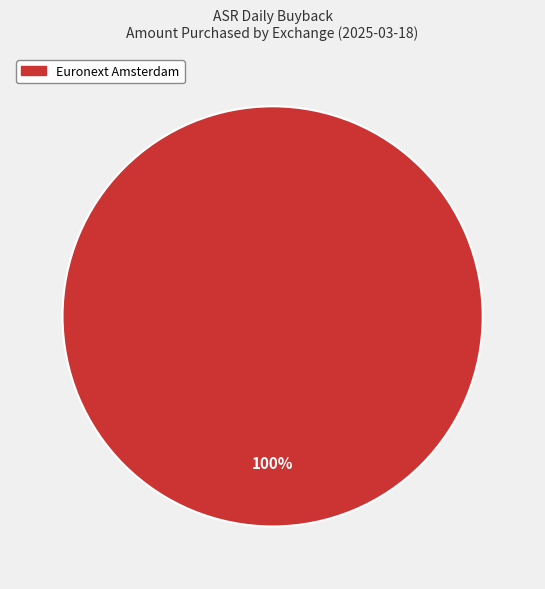

Is there any slice that represents more than half of the pie?

Yes